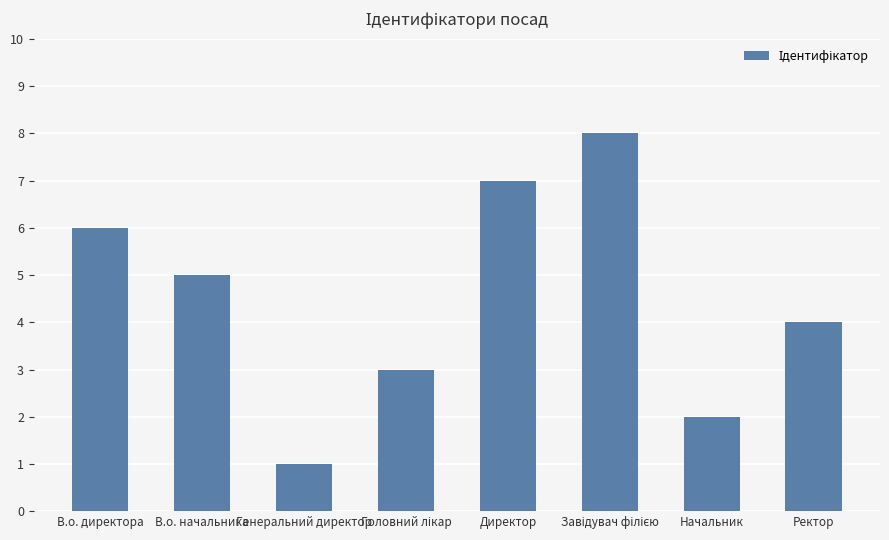

What is the sum of the values at Ректор and Начальник?

6